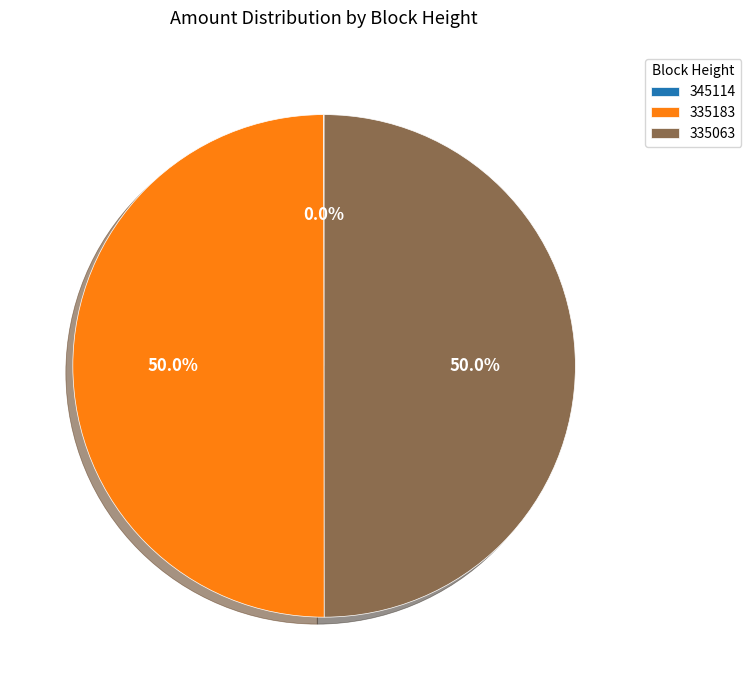

Combined, what portion of the pie is 335063 and 335183?

100.0%